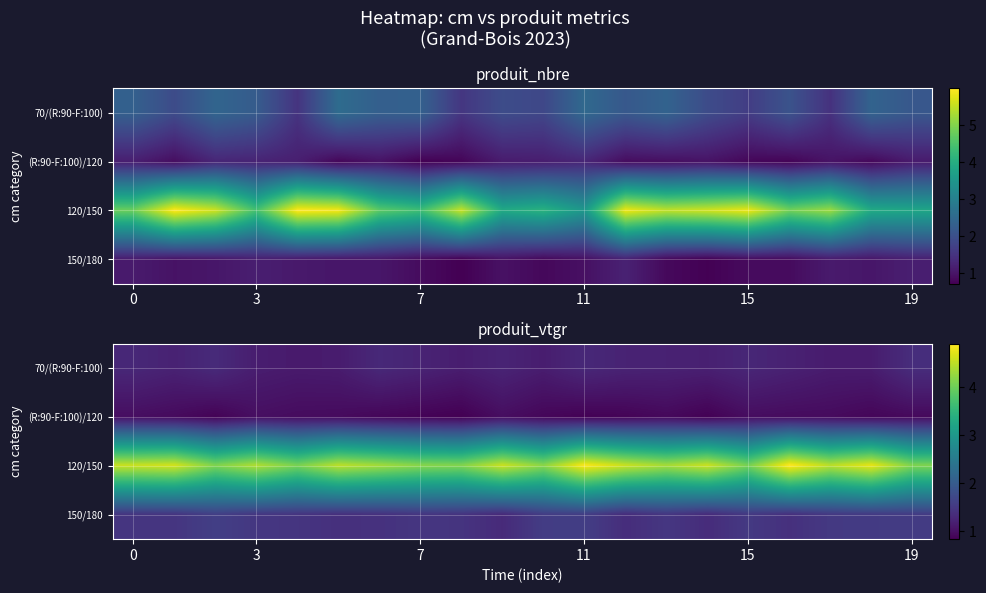

True or false: 70/(R:90-F:100) has a value of 1.6 at 3.

False